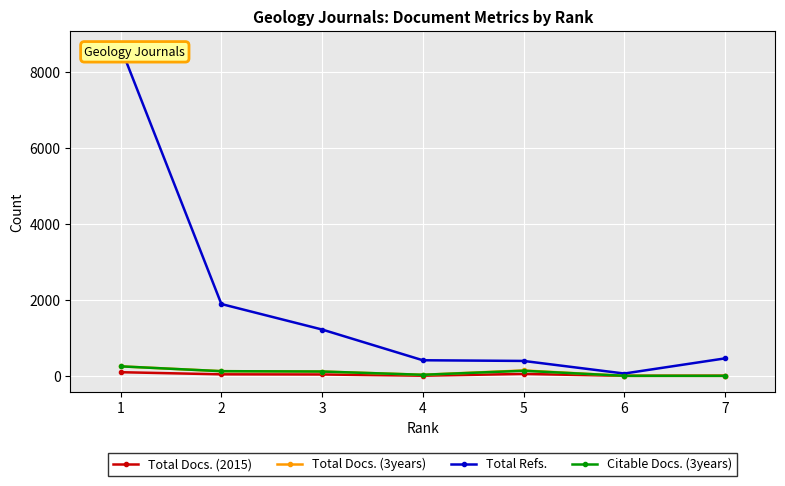

What is the average value of the Total Docs. (3years) series?

94